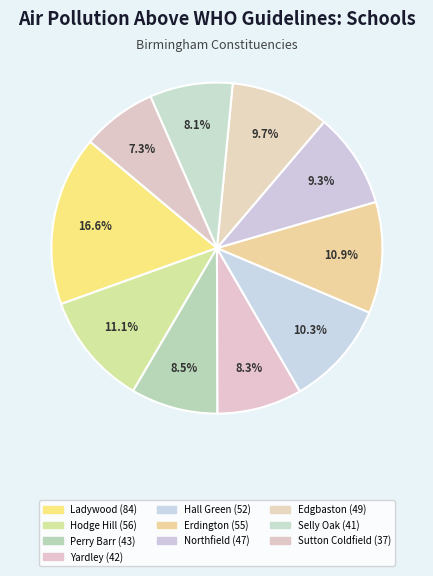

How many segments does this pie chart have?

10